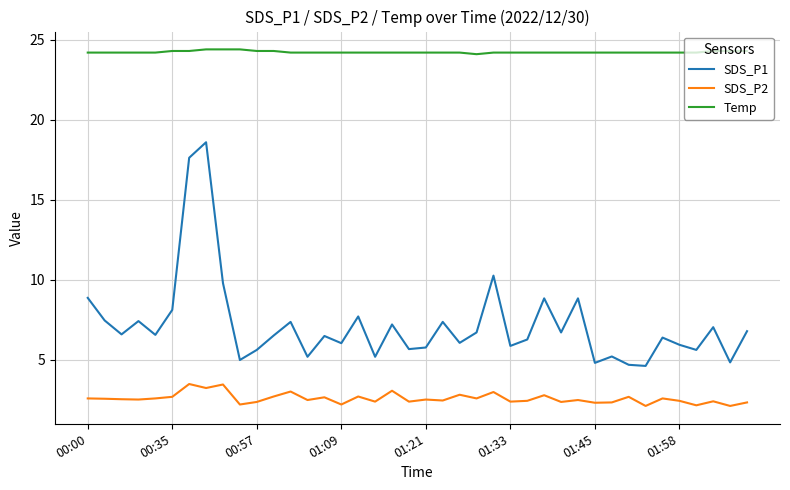

Which series has the largest range (max minus min)?

SDS_P1